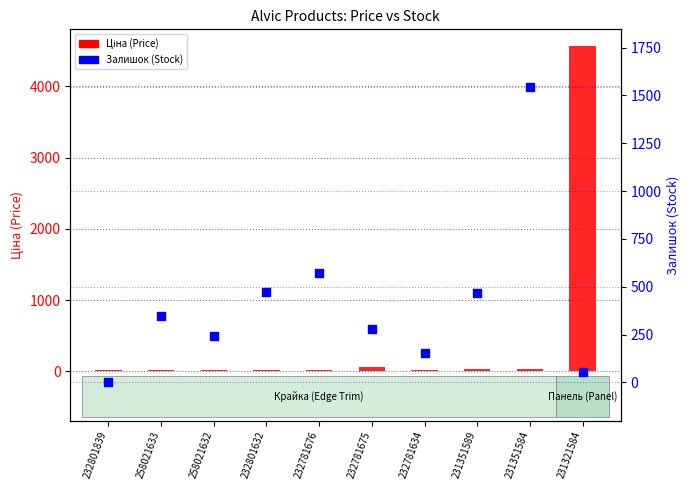

At which category is the sum across all series the highest?

231321584